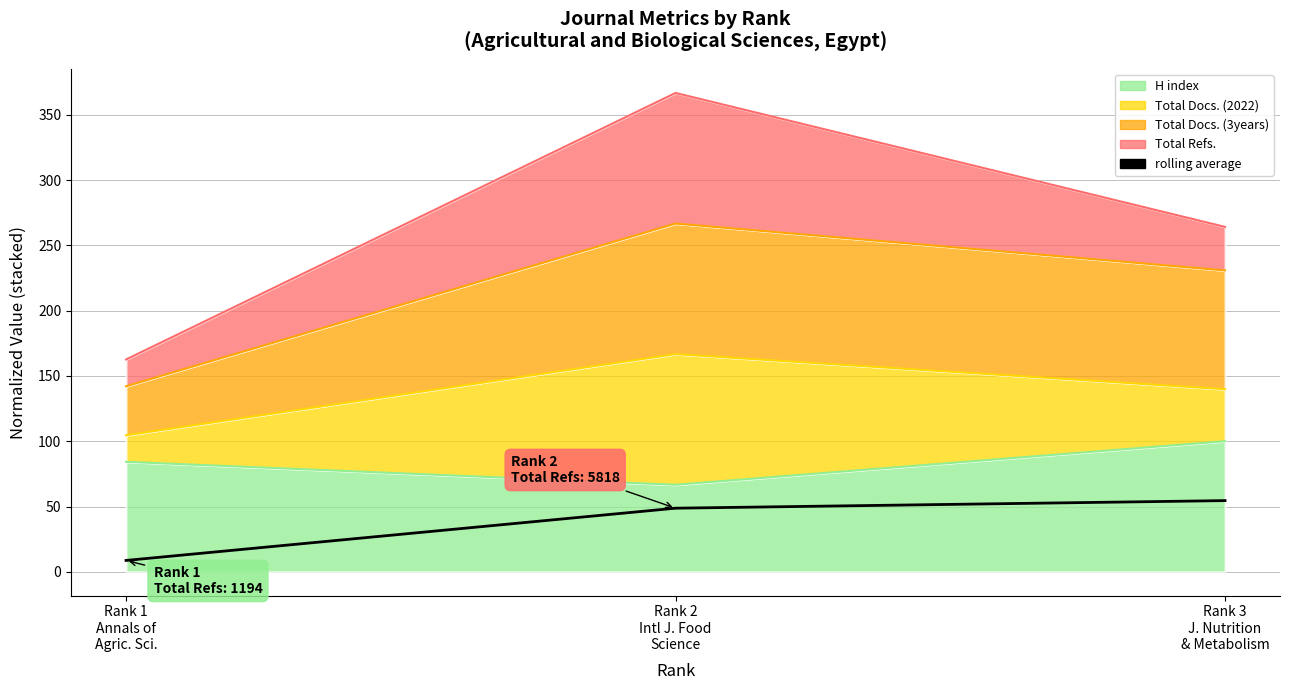

Approximately how many times larger is the value at Rank 2
Intl J. Food
Science compared to Rank 1
Annals of
Agric. Sci.?

5.6